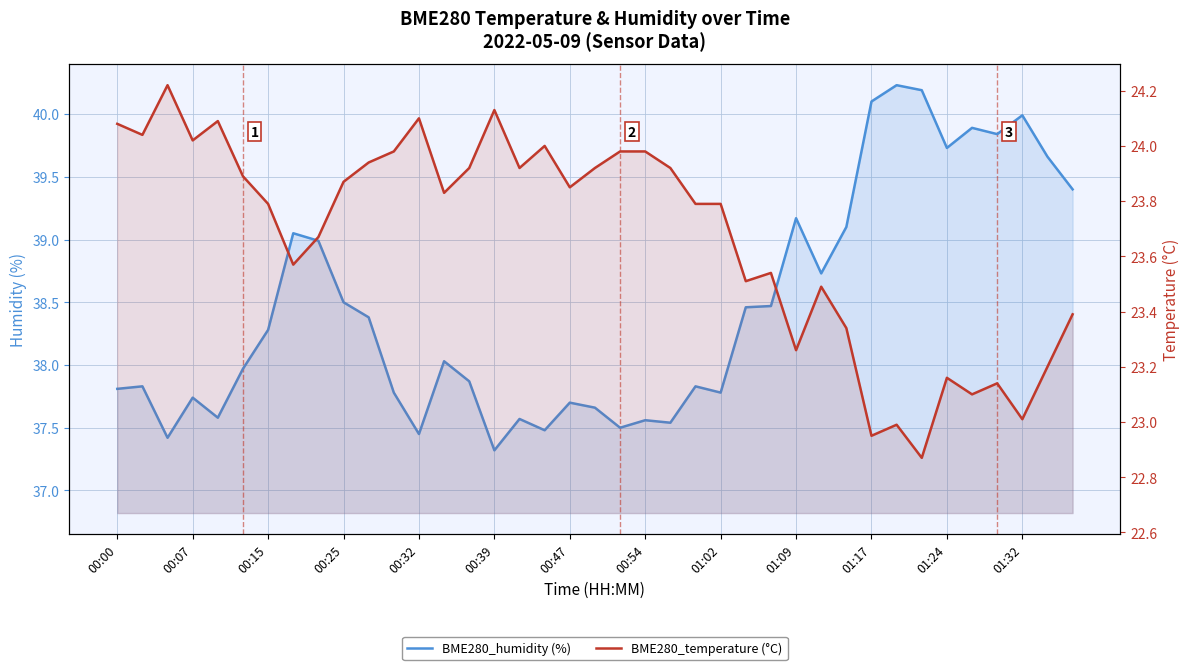

What is the sum of all BME280_humidity (%) values?

1499.6